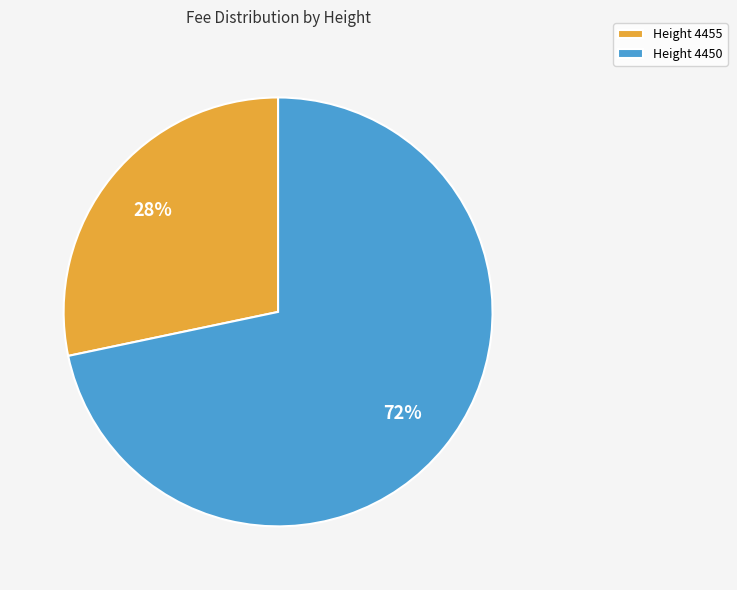

True or false: Height 4455 accounts for 28% of the total.

True